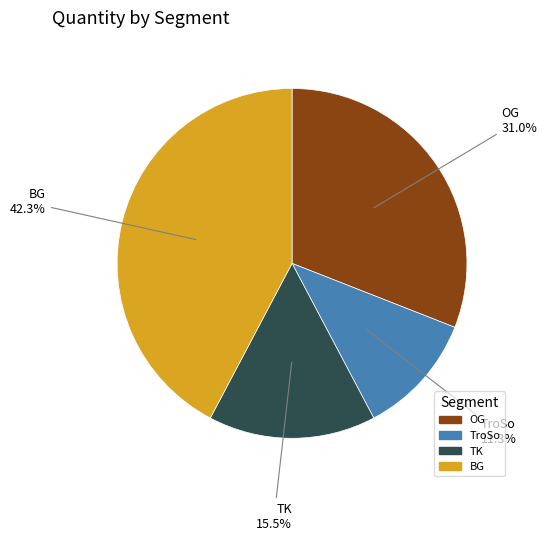

Does TK account for over 50% of the chart?

No